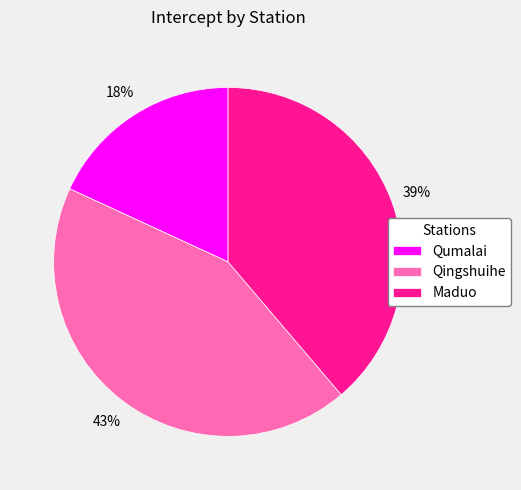

Which has a higher value, Maduo or Qumalai?

Maduo